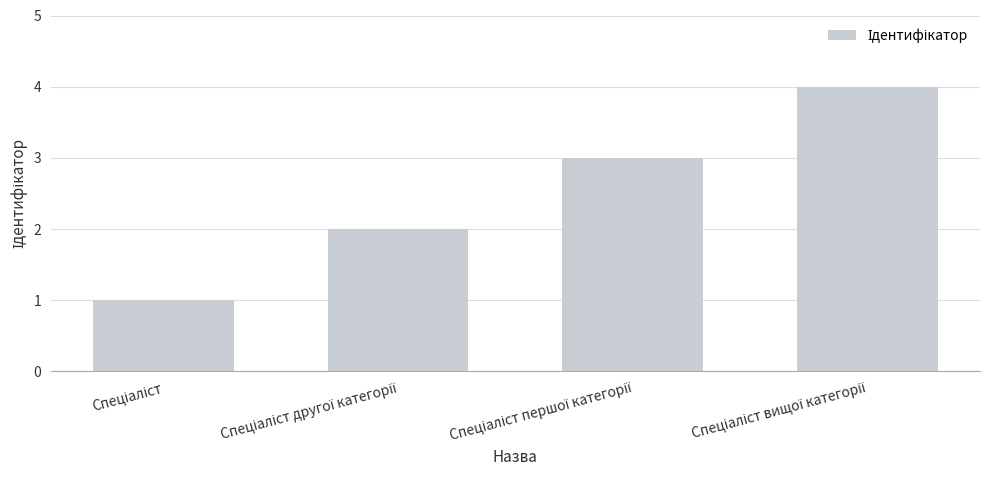

What is the smallest value displayed?

1